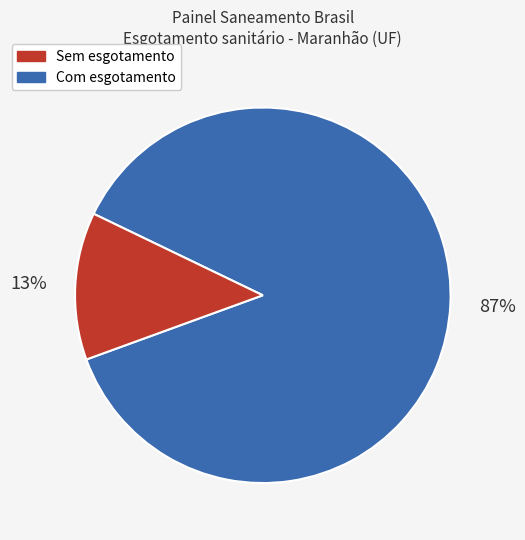

To the nearest percent, what is the average slice percentage?

50%